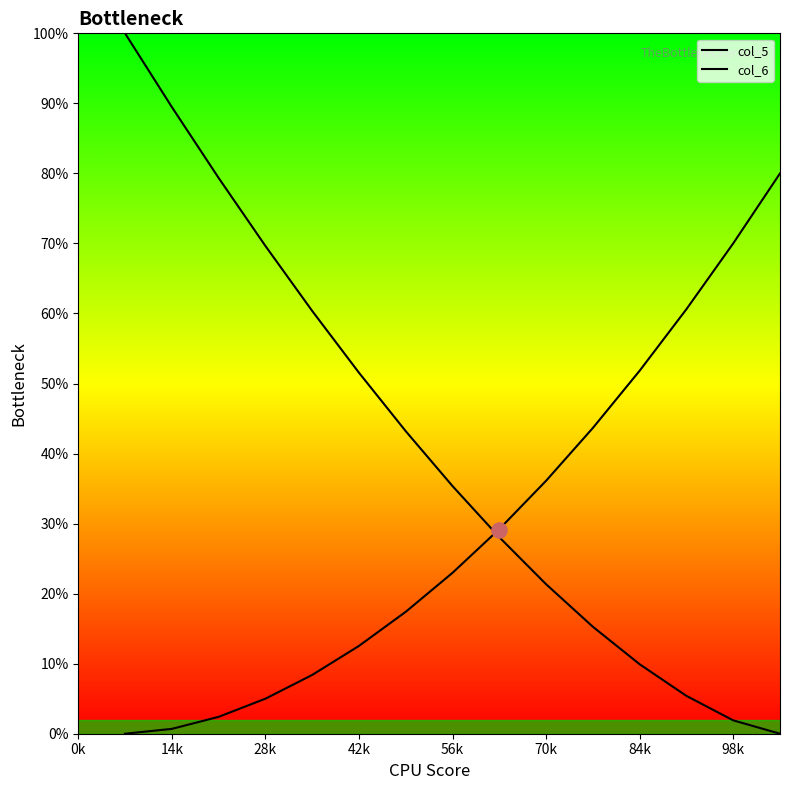

What are all the series names shown in the legend?

col_5, col_6